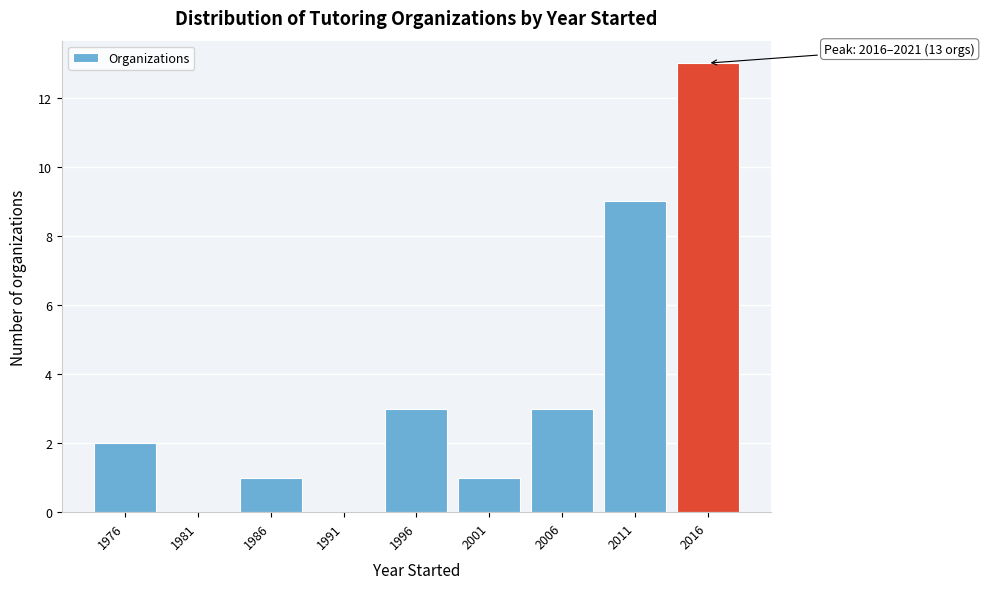

Reading left to right, transcribe all the data shown in this chart.

1976=2	1981=0	1986=1	1991=0	1996=3	2001=1	2006=3	2011=9	2016=13